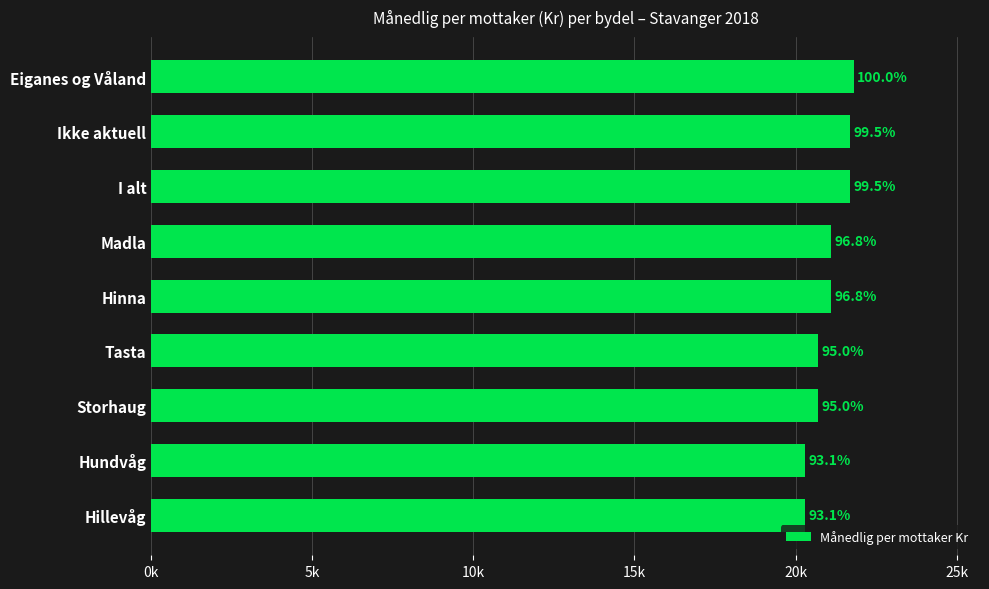

Does the chart contain any negative values?

No